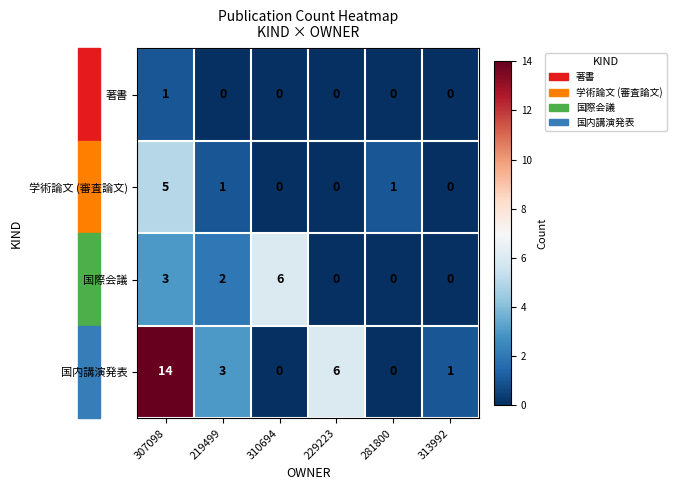

What is the difference between the 学術論文 (審査論文) values at 281800 and 307098?

4